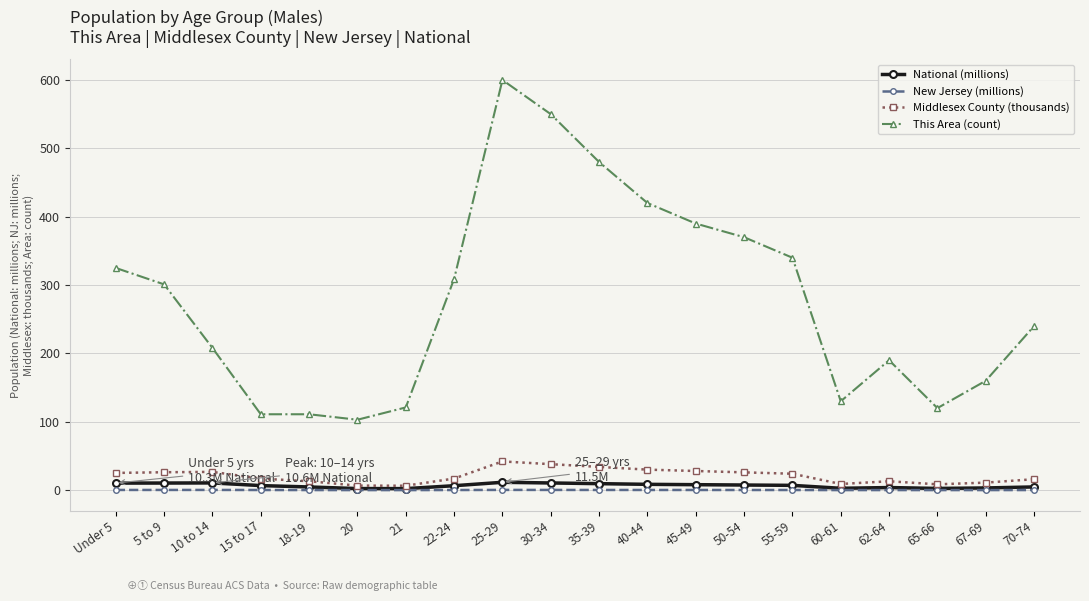

What is the maximum value for New Jersey (millions)?

0.3